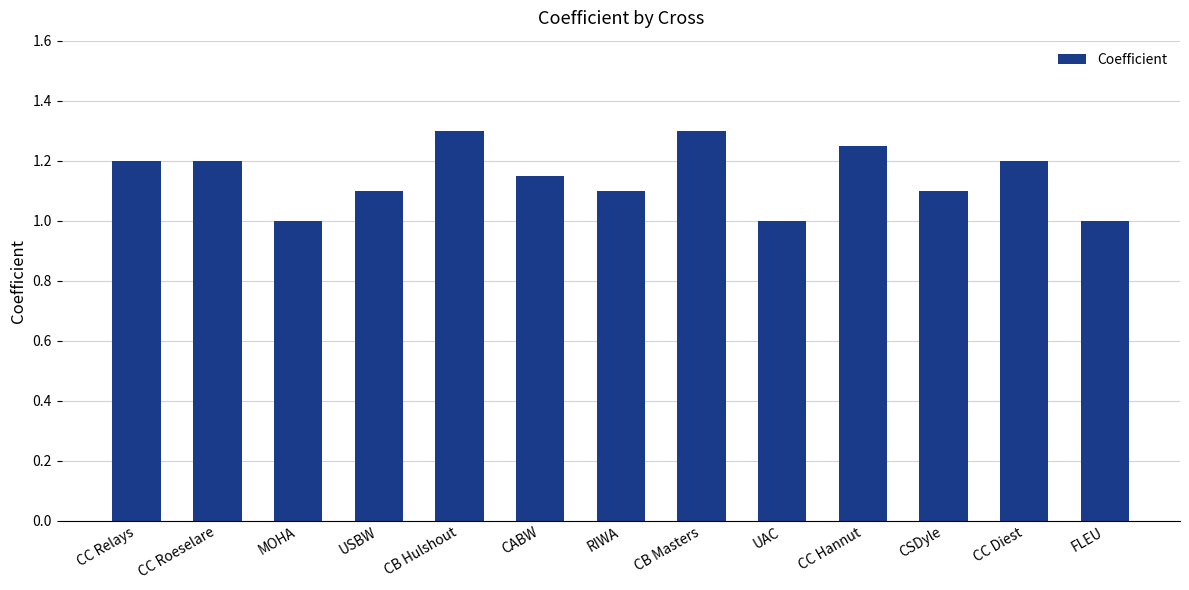

What is the minimum value shown in the chart?

1.0